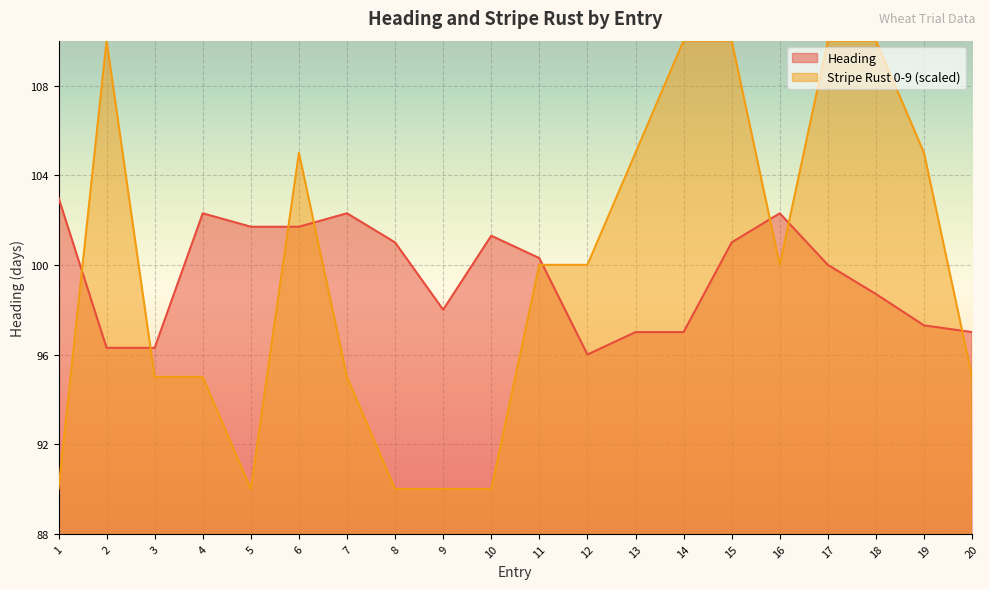

What is the difference between the maximum and second lowest values in the Stripe Rust 0-9 series?

20.0